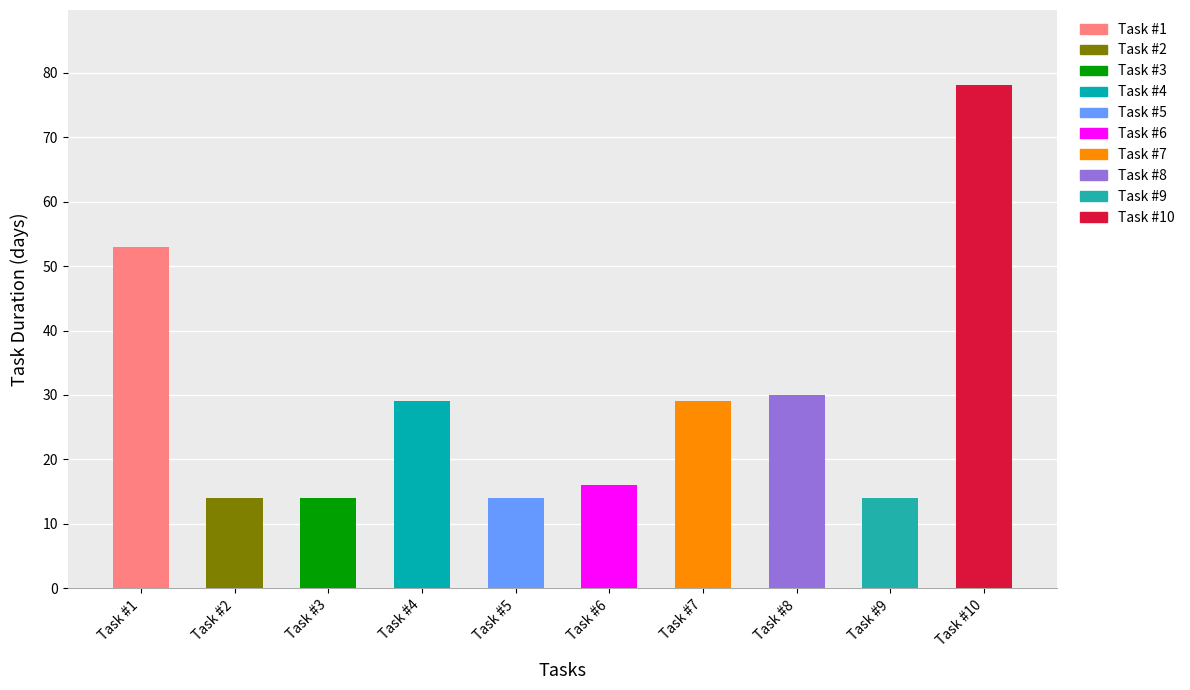

How many values in the Task Duration (days) series are below 29?

5